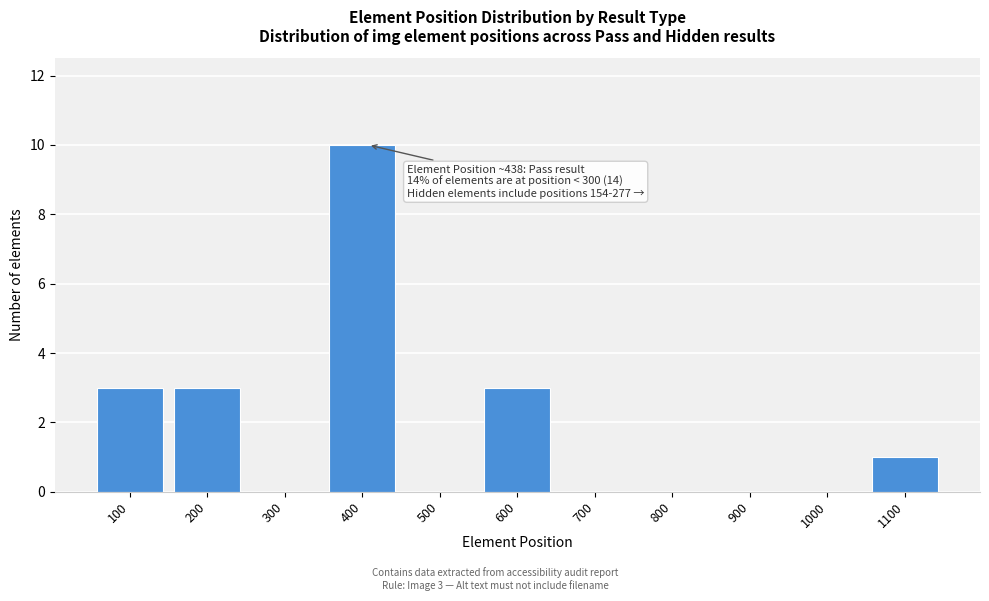

Reading left to right, extract all data points from this chart.

100=3	200=3	300=0	400=10	500=0	600=3	700=0	800=0	900=0	1000=0	1100=1